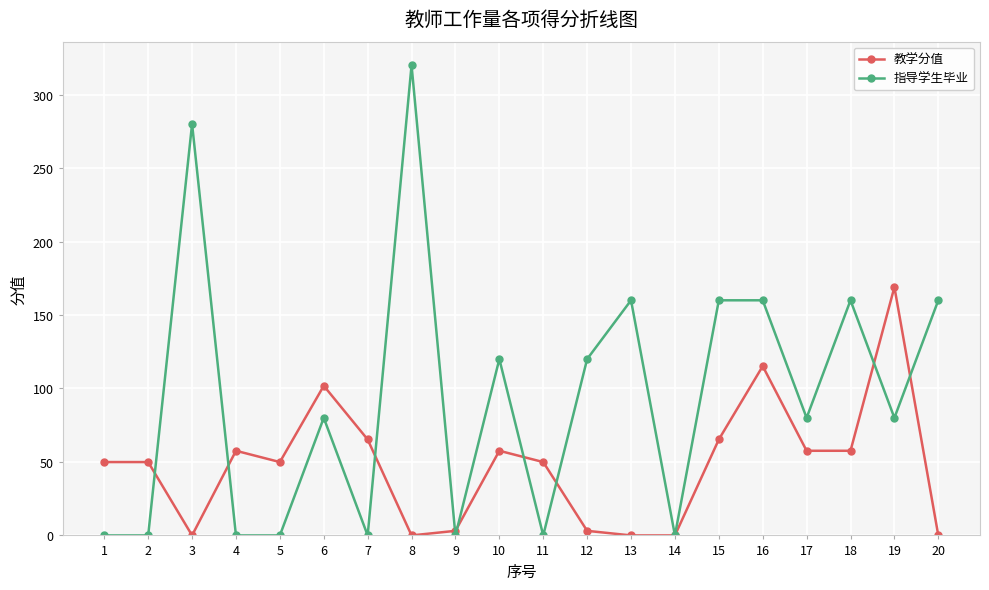

Which series has the largest total across all categories?

指导学生毕业